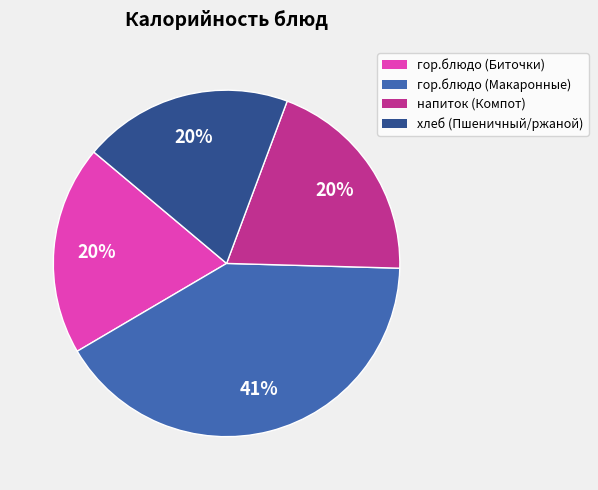

Which category has the biggest portion of the pie?

гор.блюдо (Макаронные)